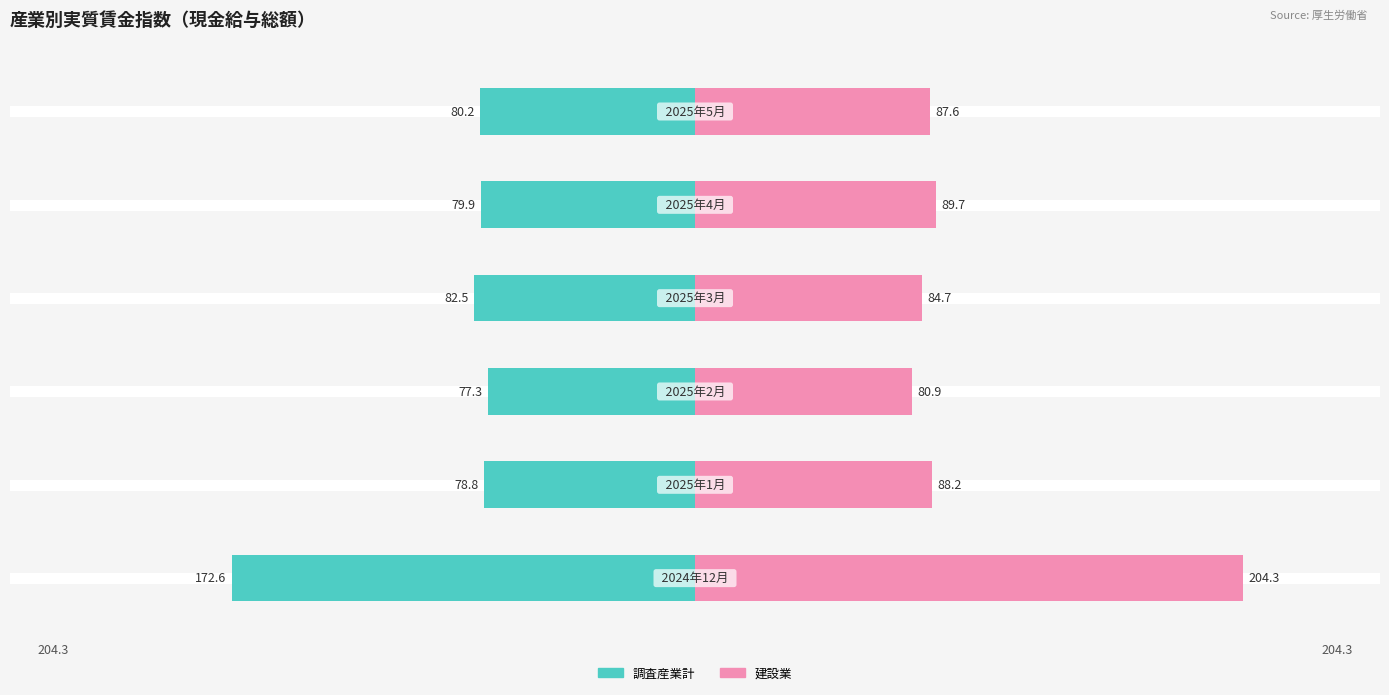

Rank the series at 4 from lowest to highest value.

調査産業計, 建設業